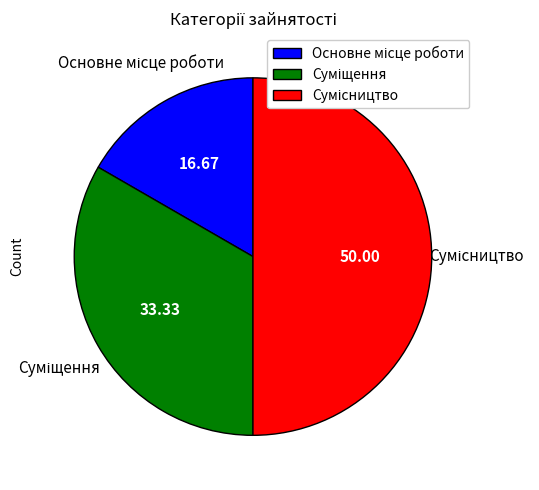

Is Сумісництво the majority of the pie?

No